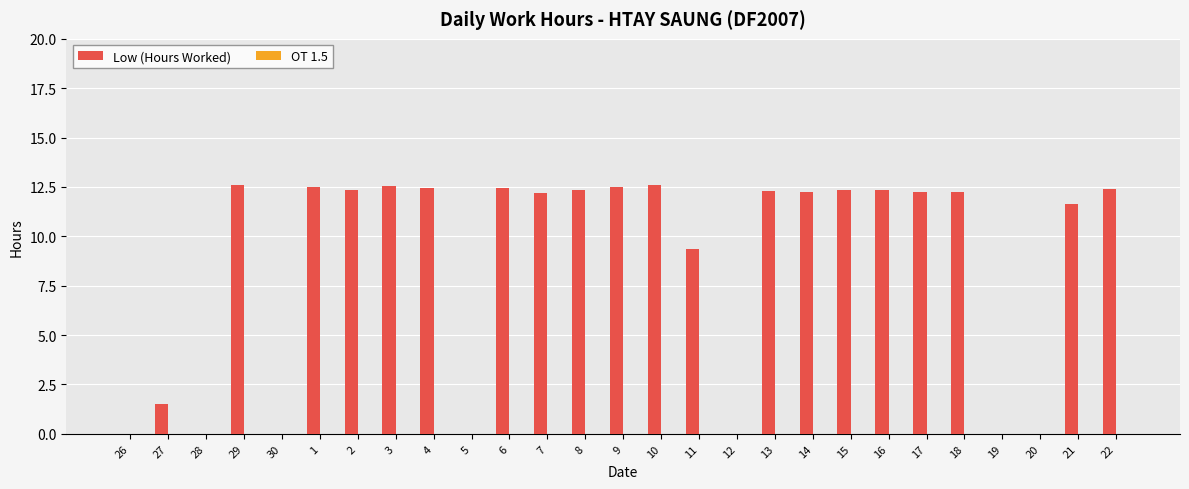

What is the greatest value displayed?

12.6